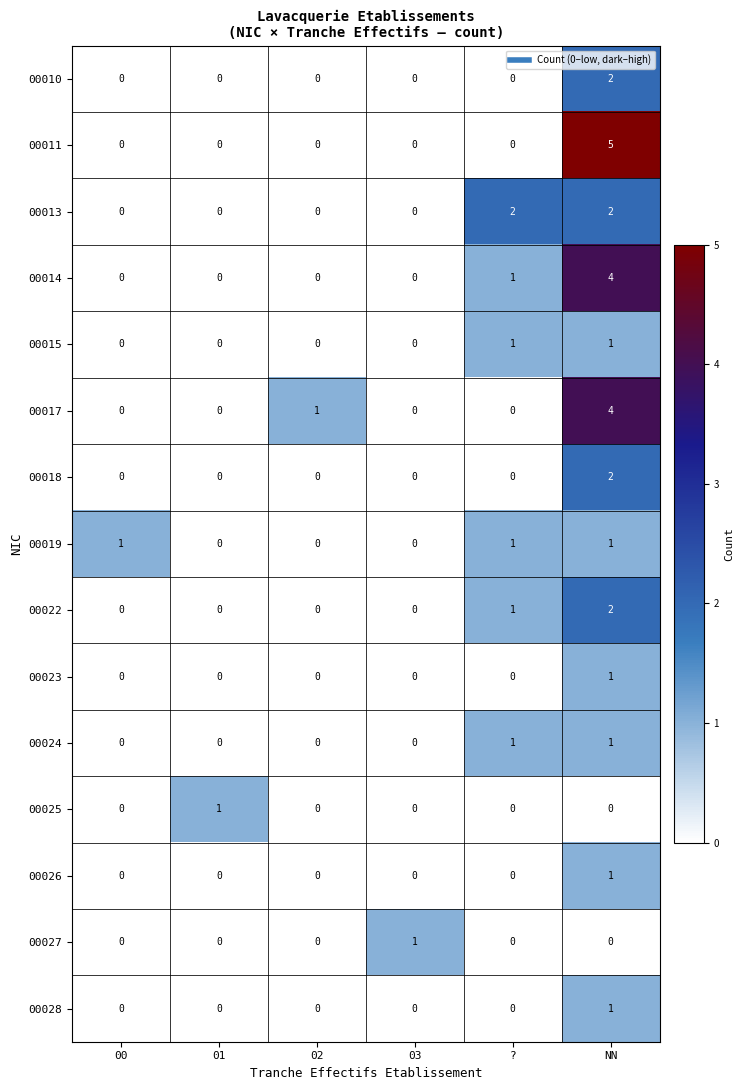

At which category does the chart reach its peak across all series?

NN